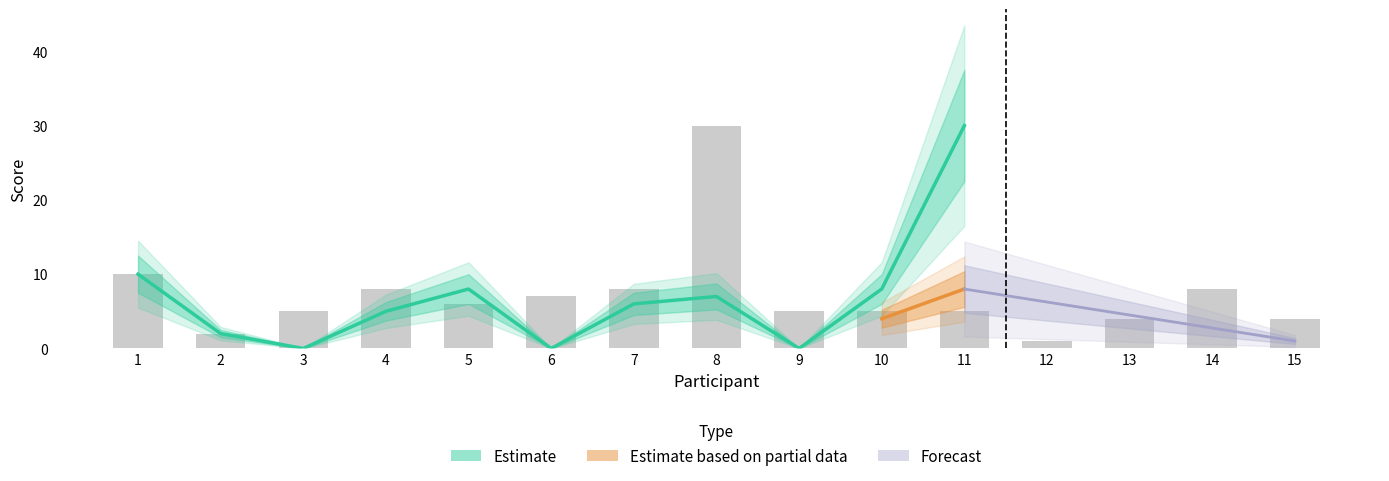

Is the value of Forecast at 10 greater than the value of Estimate at 2?

No